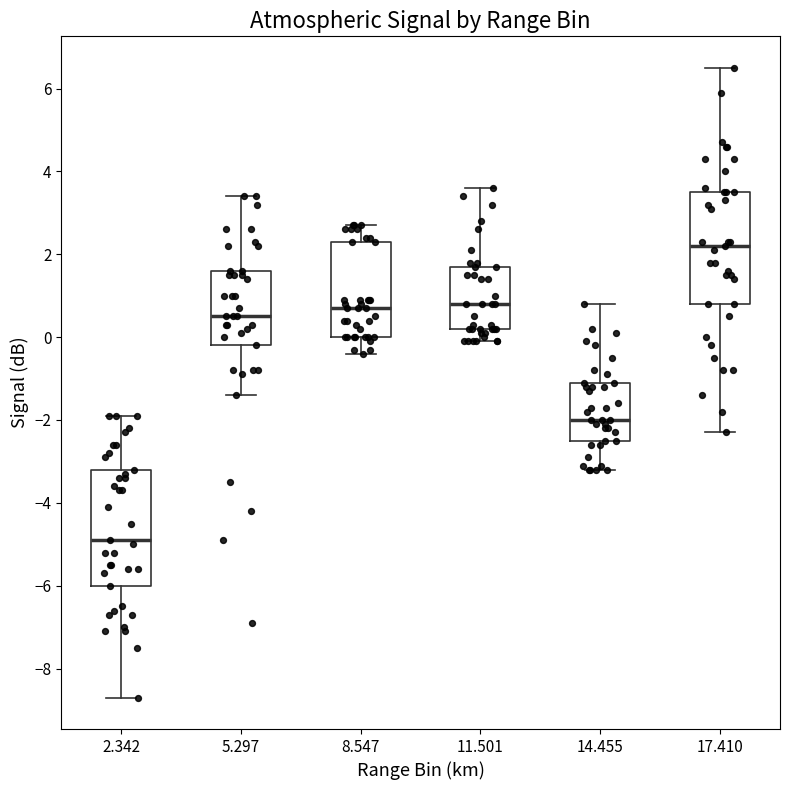

Reading left to right, read every box against the y-axis: the position of its median line, the range the box covers, and the ends of its whiskers. The values are not printed on the chart, so give them approximately, as read against the axis.

2.342: median -4.8, box -6.0 to -3.2, whiskers -8.6 to -1.8
5.297: median 0.6, box -0.2 to 1.6, whiskers -1.4 to 3.4
8.547: median 0.8, box 0.0 to 2.4, whiskers -0.4 to 2.8
11.501: median 0.8, box 0.2 to 1.8, whiskers 0.0 to 3.6
14.455: median -2.0, box -2.4 to -1.0, whiskers -3.2 to 0.8
17.410: median 2.2, box 0.8 to 3.6, whiskers -2.2 to 6.6